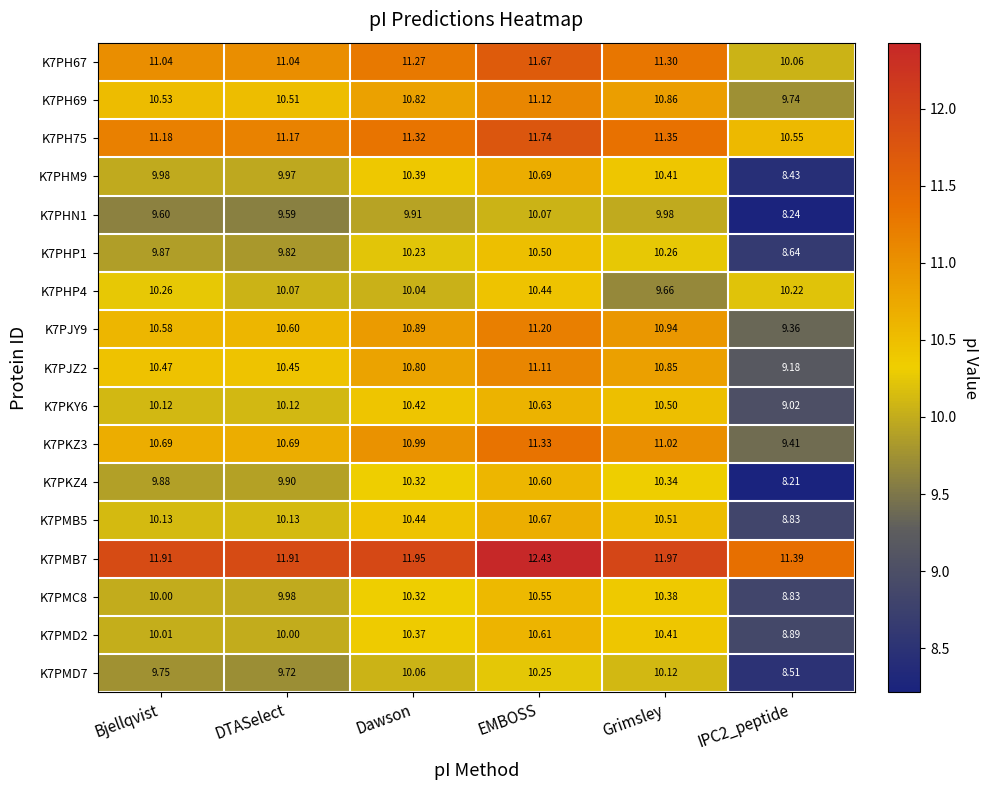

At which category is the sum across all series the highest?

EMBOSS